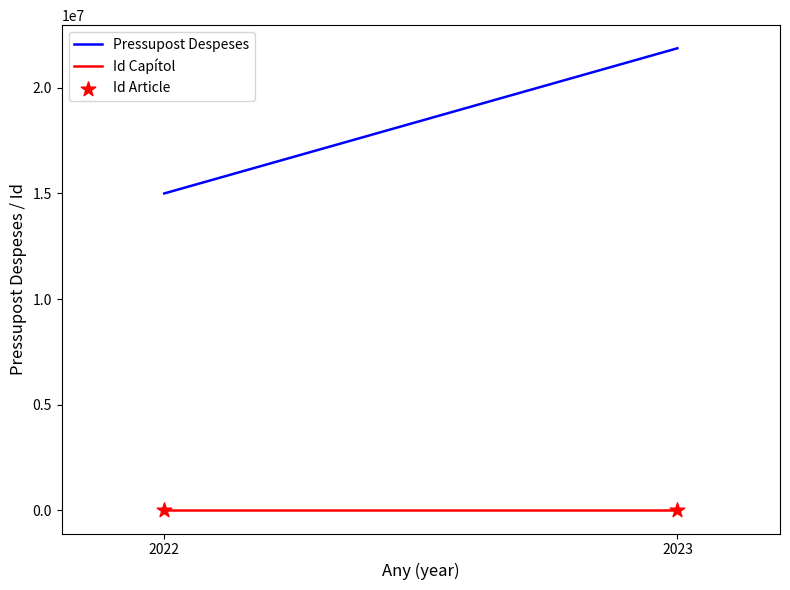

What is the total value across all series at 2022?

15000052